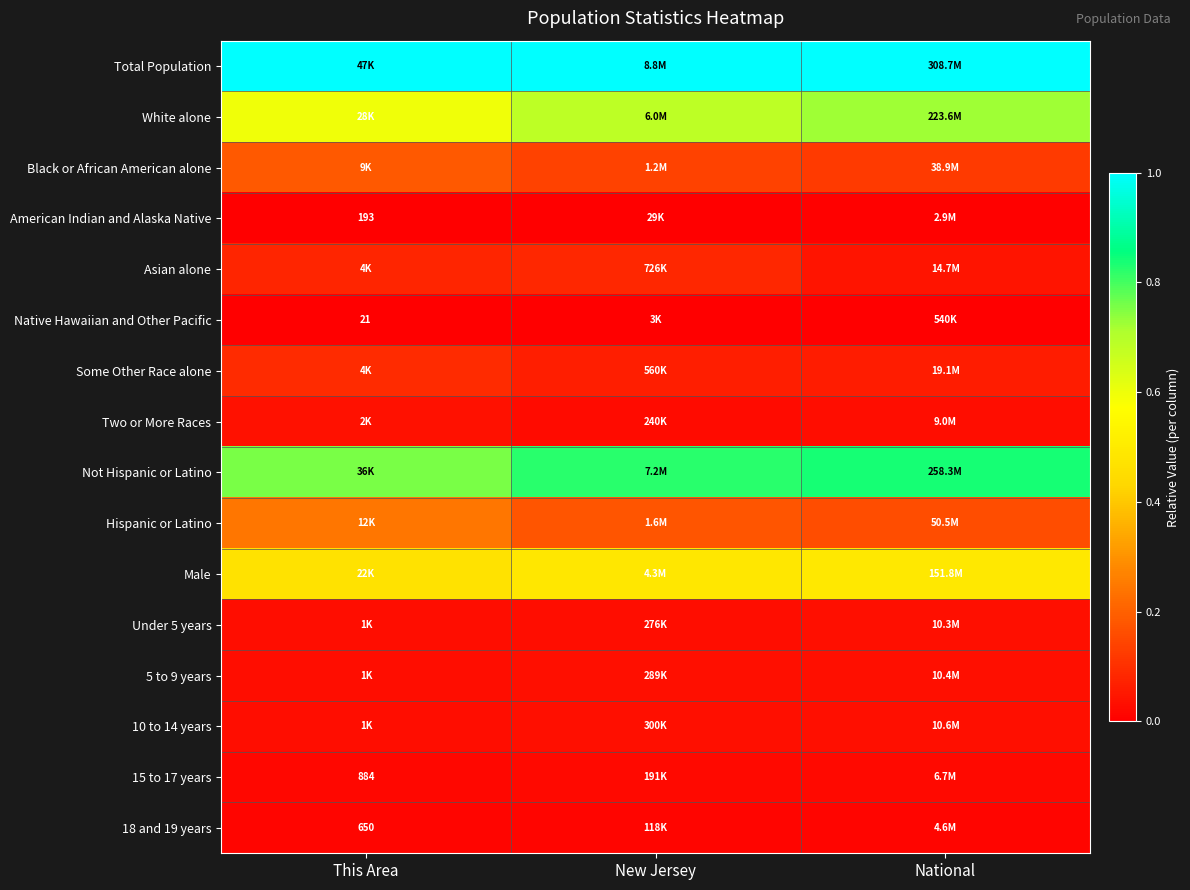

Is the value of American Indian and Alaska Native at This Area greater than the value of 15 to 17 years at This Area?

No